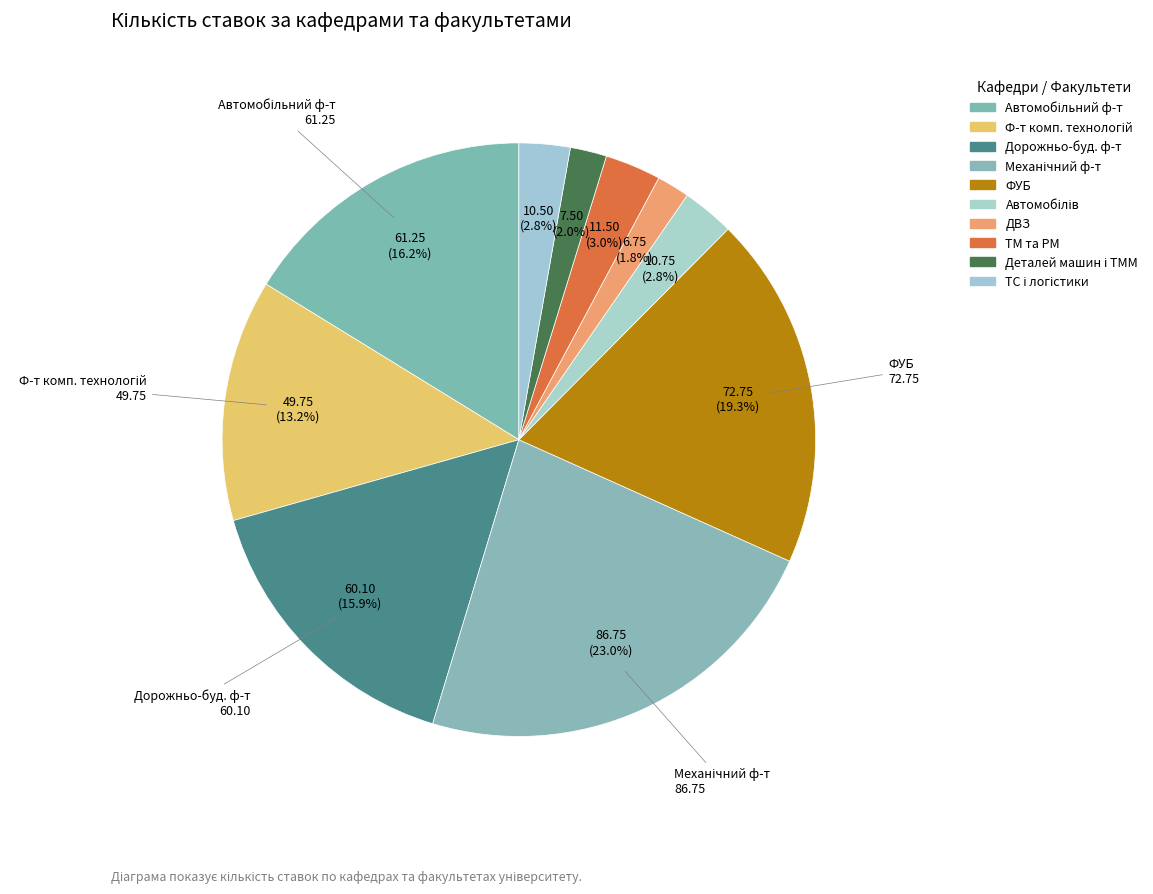

Count the number of slices in the pie.

10